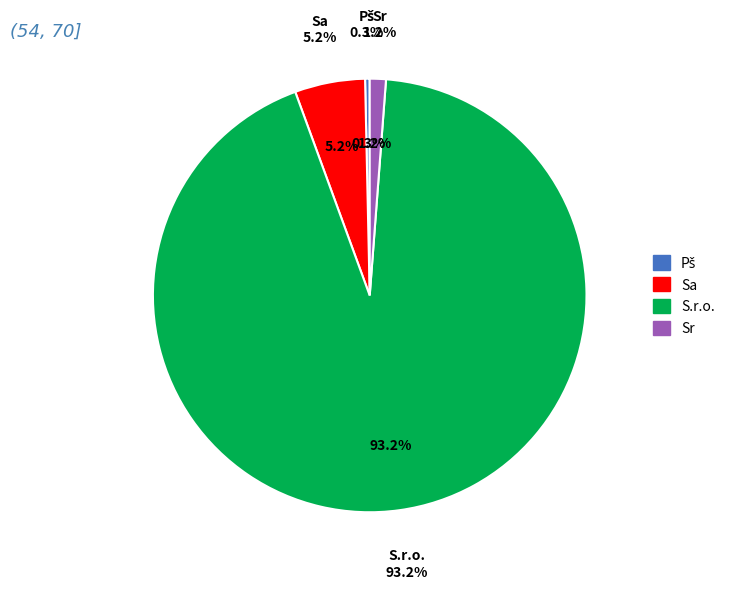

Is there any slice that represents more than half of the pie?

Yes